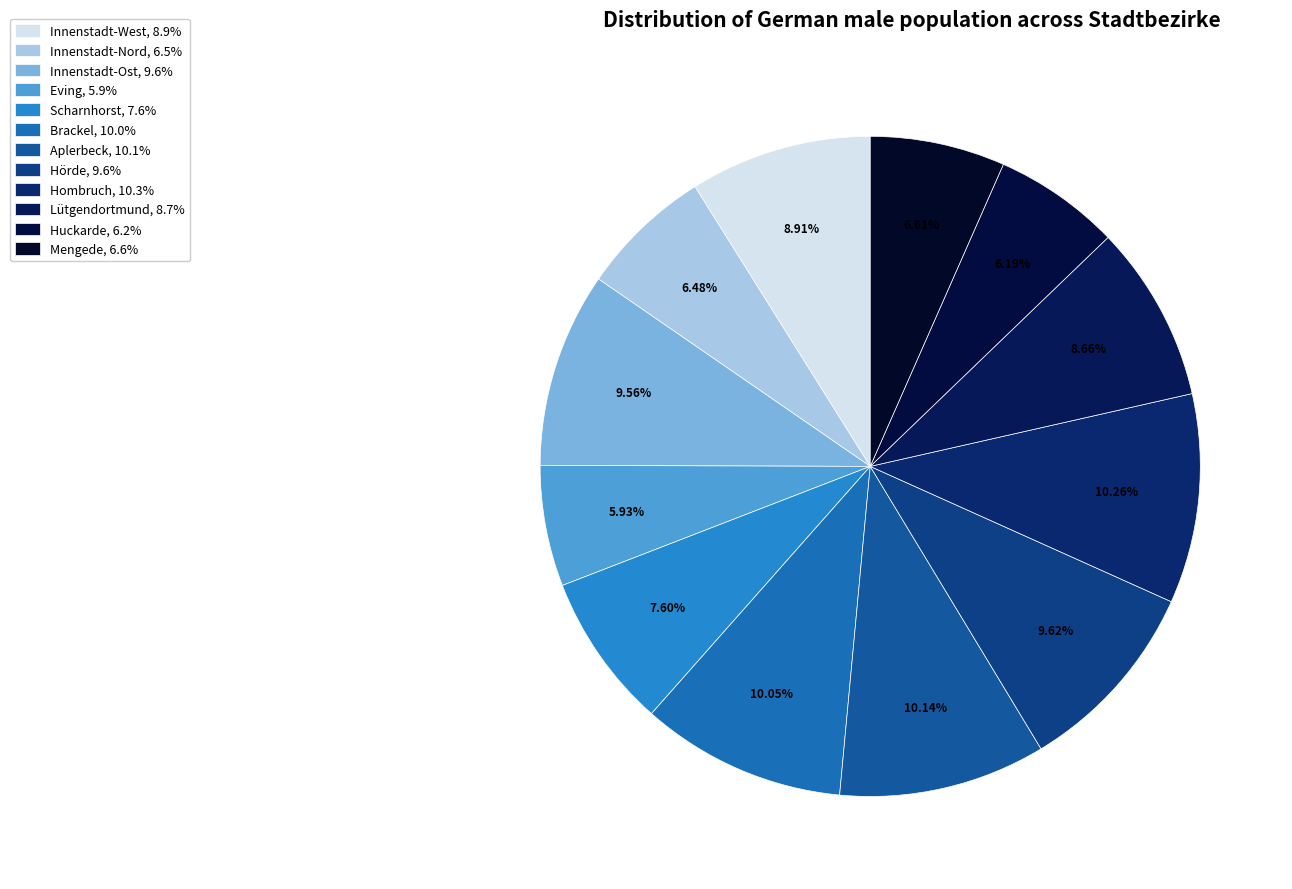

Count the number of slices in the pie.

12